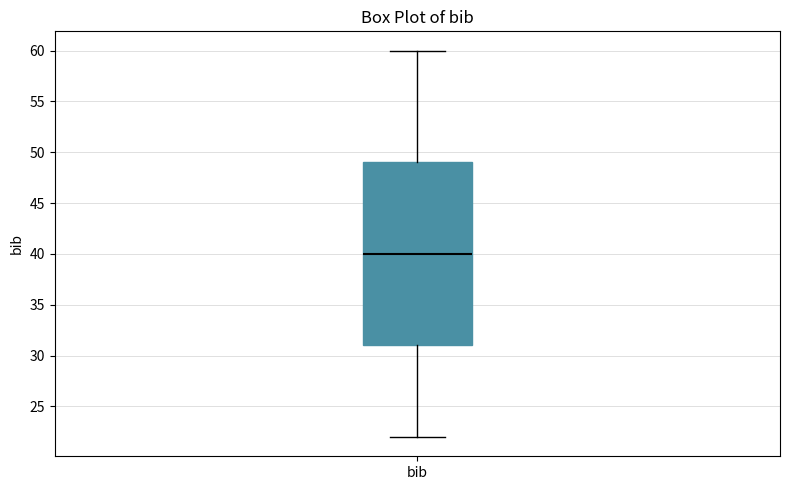

Where does the upper whisker of the box for bib end on the y-axis? The values are not printed on the chart, so give them approximately, as read against the axis.

60